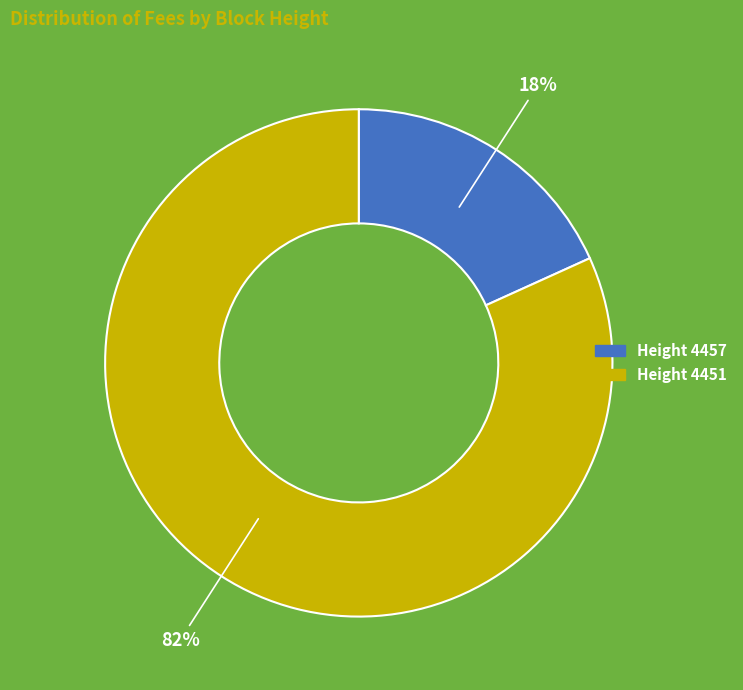

Count the number of slices in the pie.

2